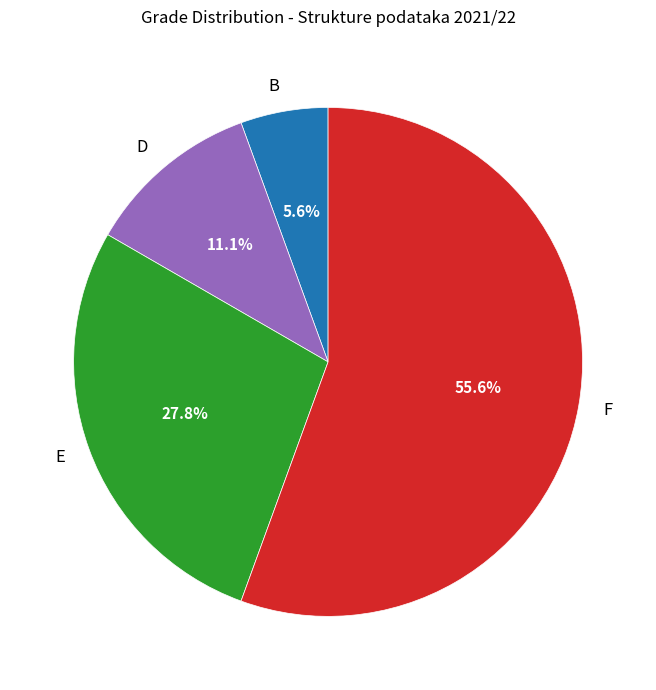

To the nearest percent, what portion does E represent?

28%